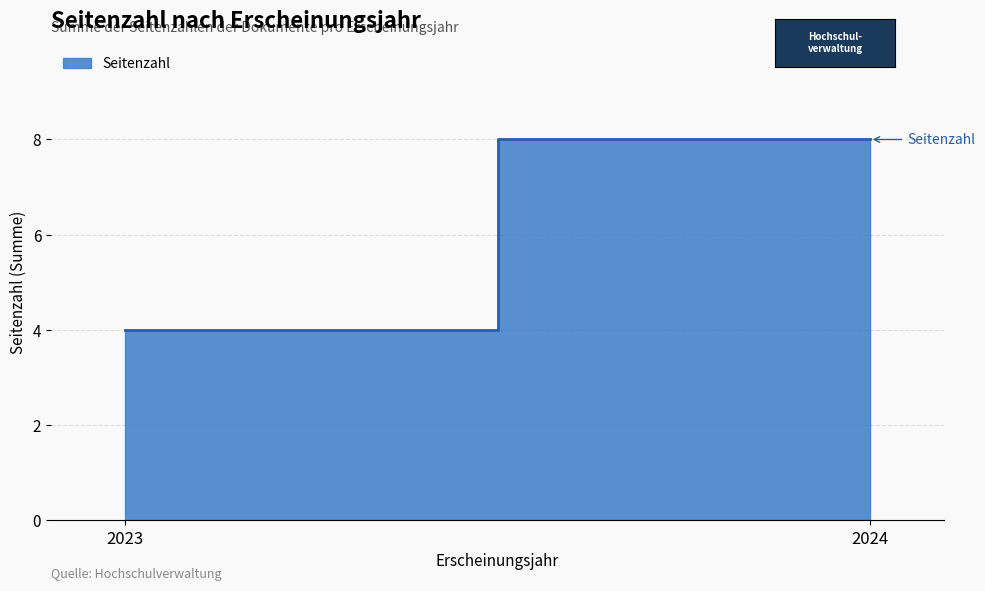

At which label is the value closest to 5?

2023